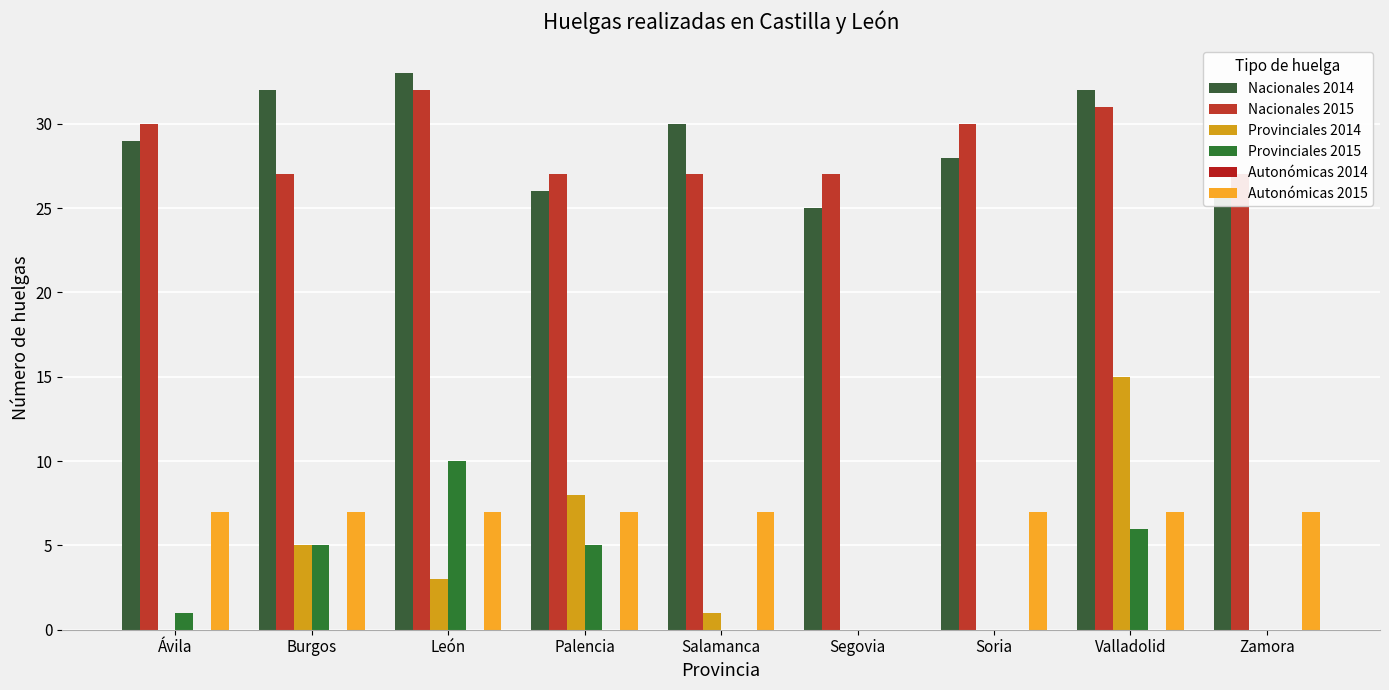

Is it true that Provinciales 2015 equals 3 at León?

False